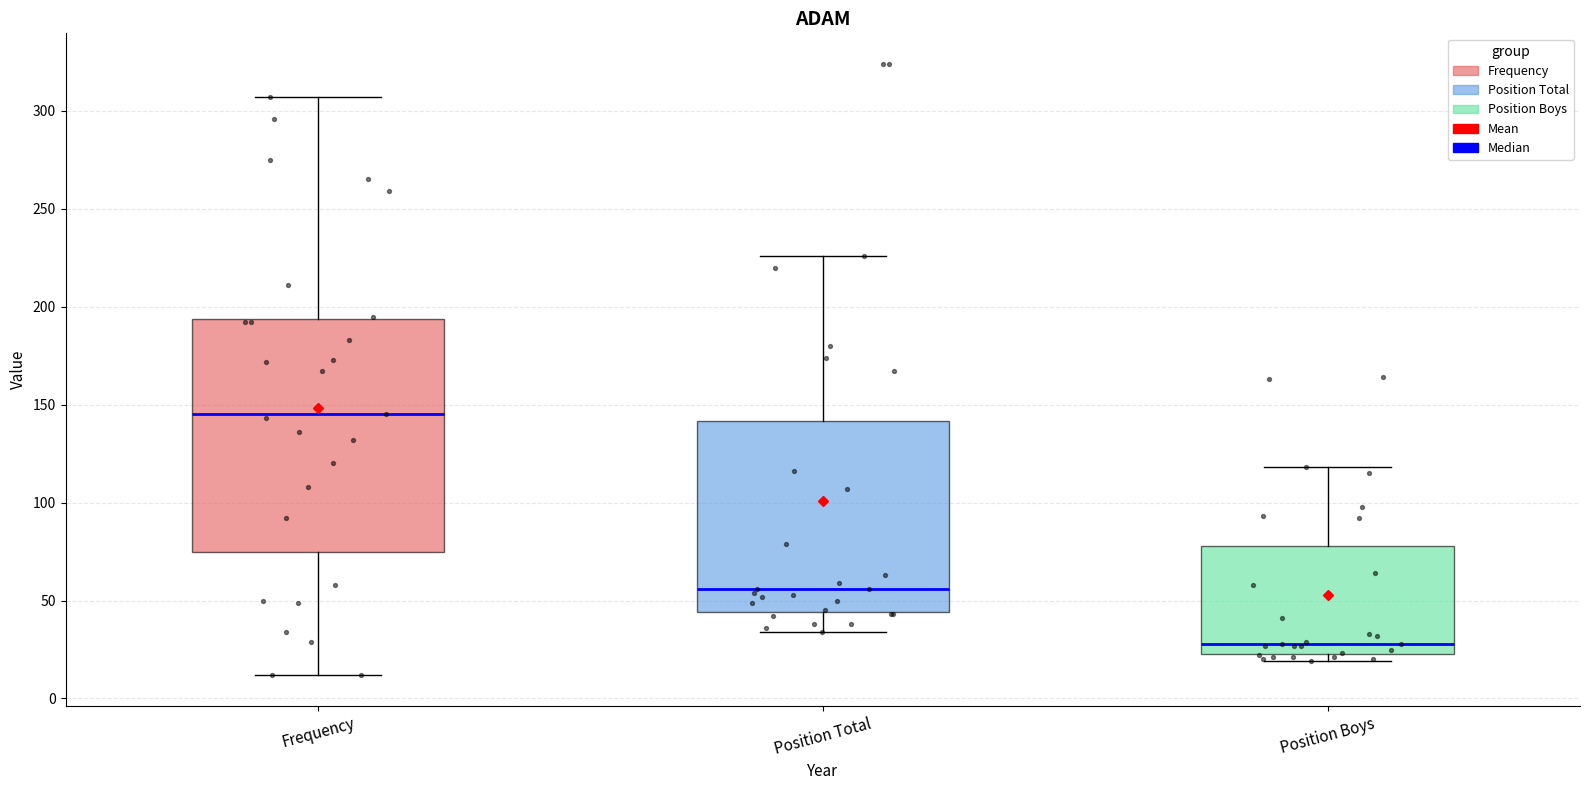

Reading left to right, transcribe this box plot: for each box, give where its median line is, the range the box spans, and where its two whiskers end, as read against the y-axis. The values are not printed on the chart, so give them approximately, as read against the axis.

Frequency: median 145, box 75 to 195, whiskers 10 to 305
Position Total: median 55, box 45 to 140, whiskers 35 to 225
Position Boys: median 30, box 25 to 80, whiskers 20 to 120